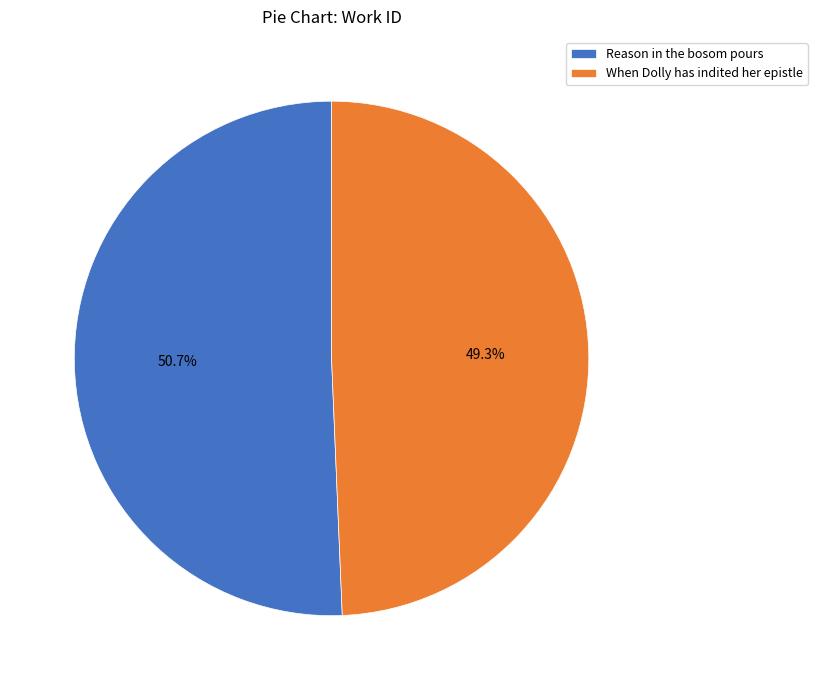

What percentage is the Reason in the bosom pours slice, to the nearest percent?

51%